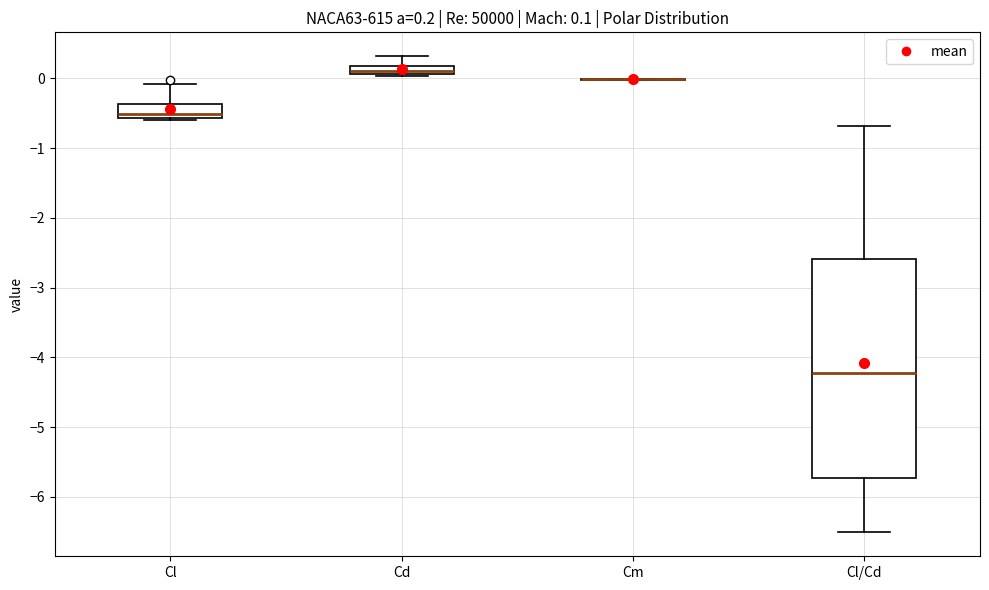

Which box is the tallest, from its lower edge to its upper edge?

Cl/Cd